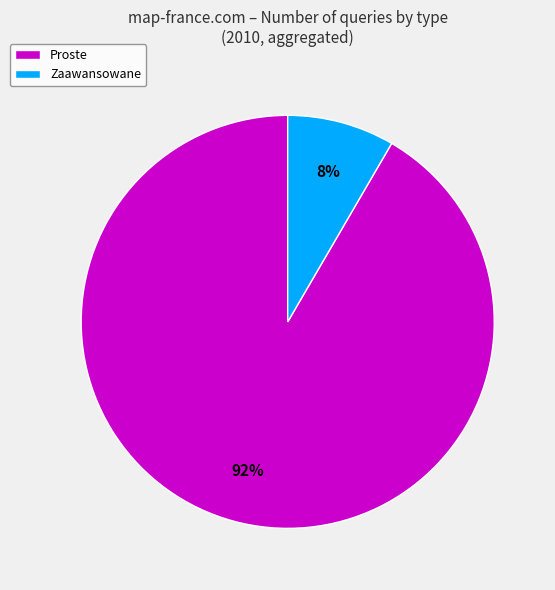

Which slice represents more than half of the pie?

Proste